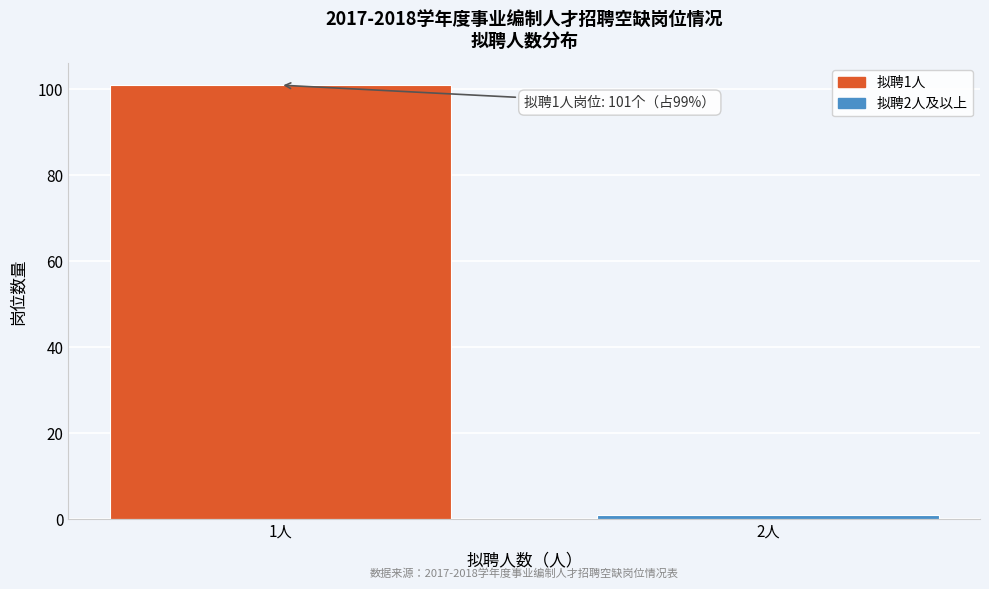

Reading left to right, extract all data points from this chart.

101	1